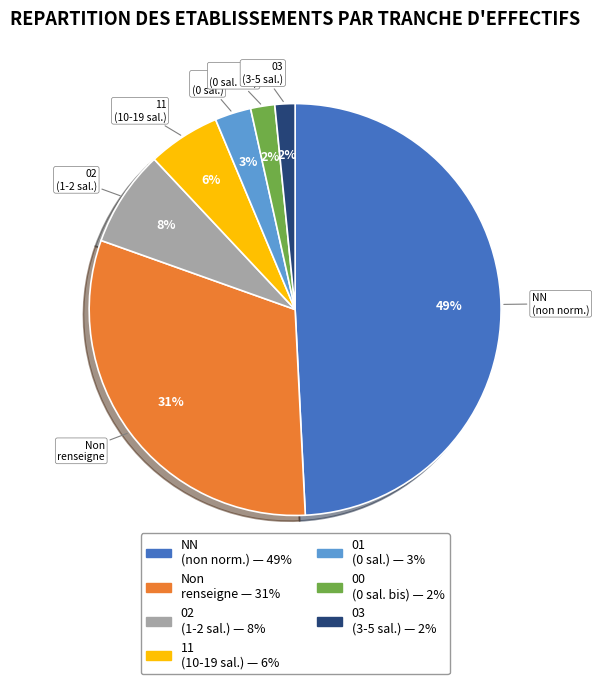

To the nearest percent, what is the average slice percentage?

14%